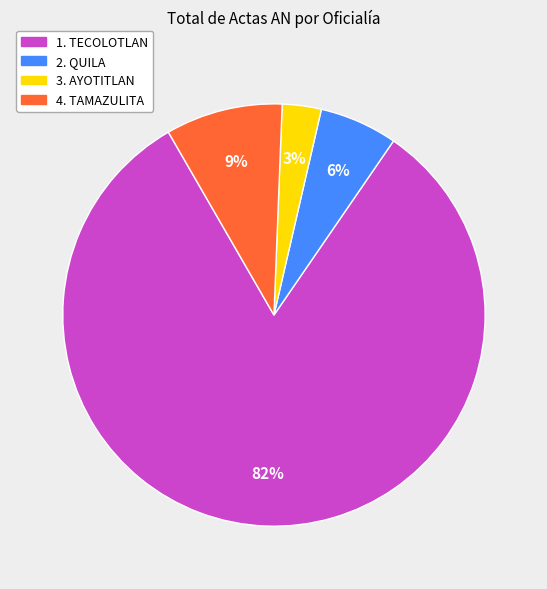

Approximately how many times larger is the value at 2. QUILA compared to 4. TAMAZULITA?

0.7